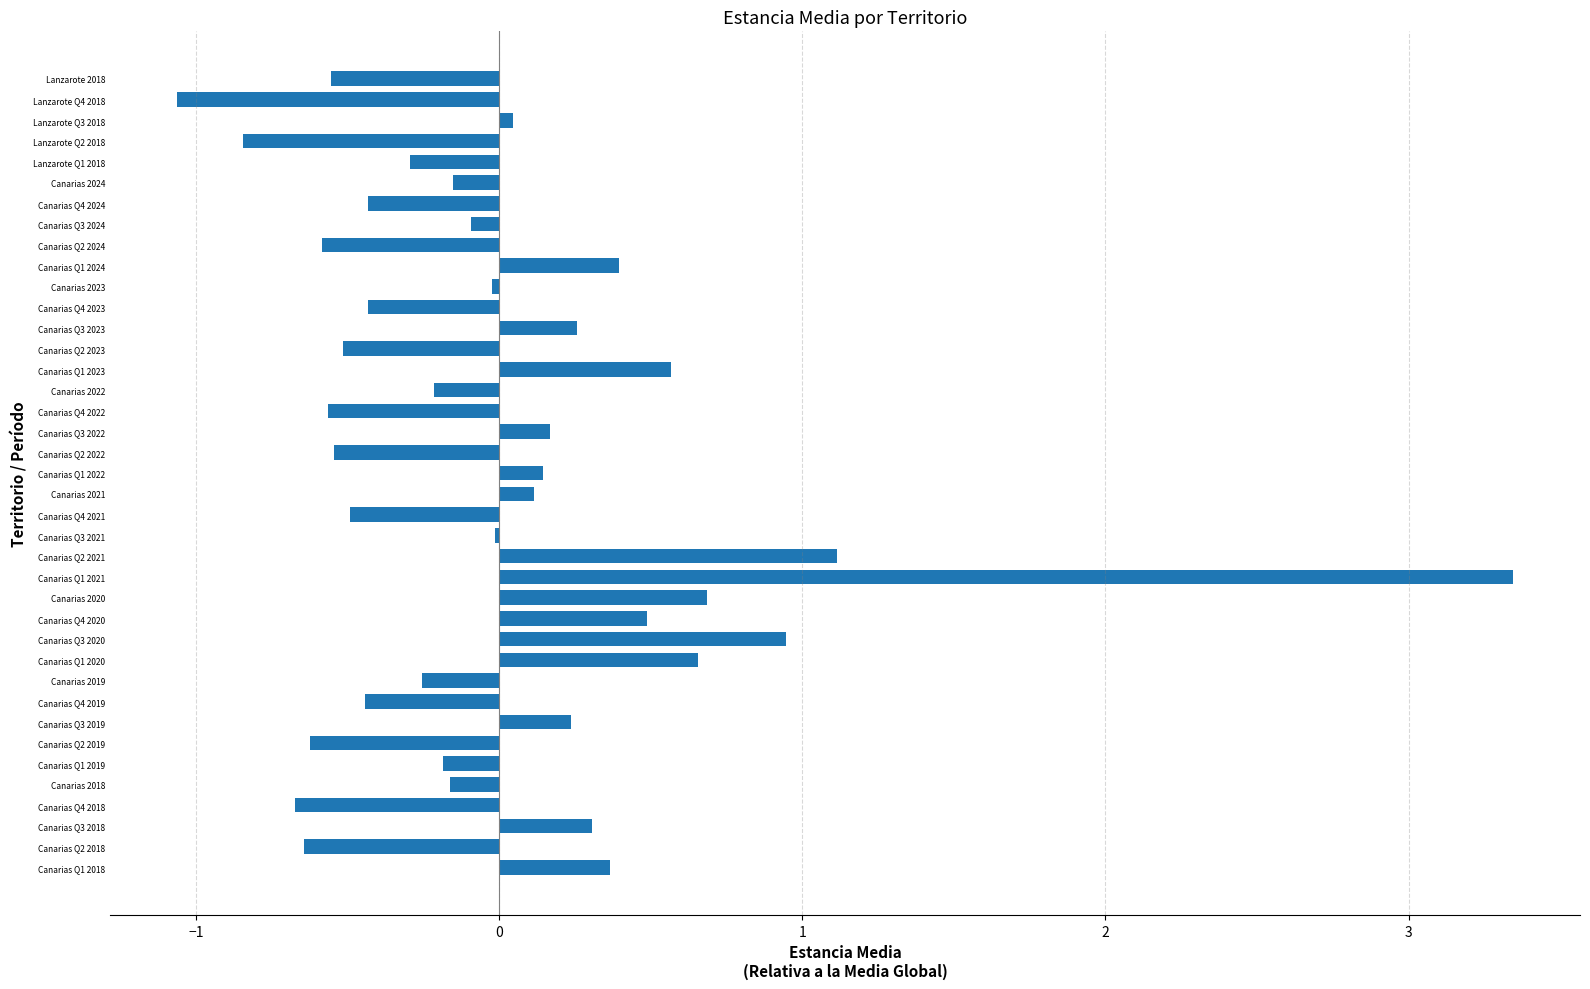

True or false: the data shows -1.1 at Canarias Q2 2018.

False